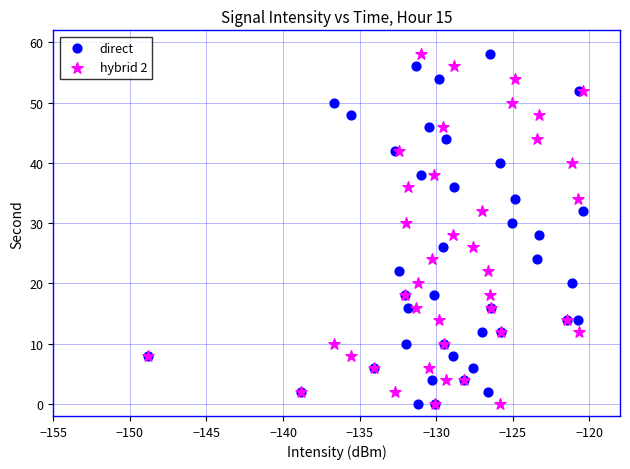

What are all the series names shown in the legend?

direct, hybrid 2